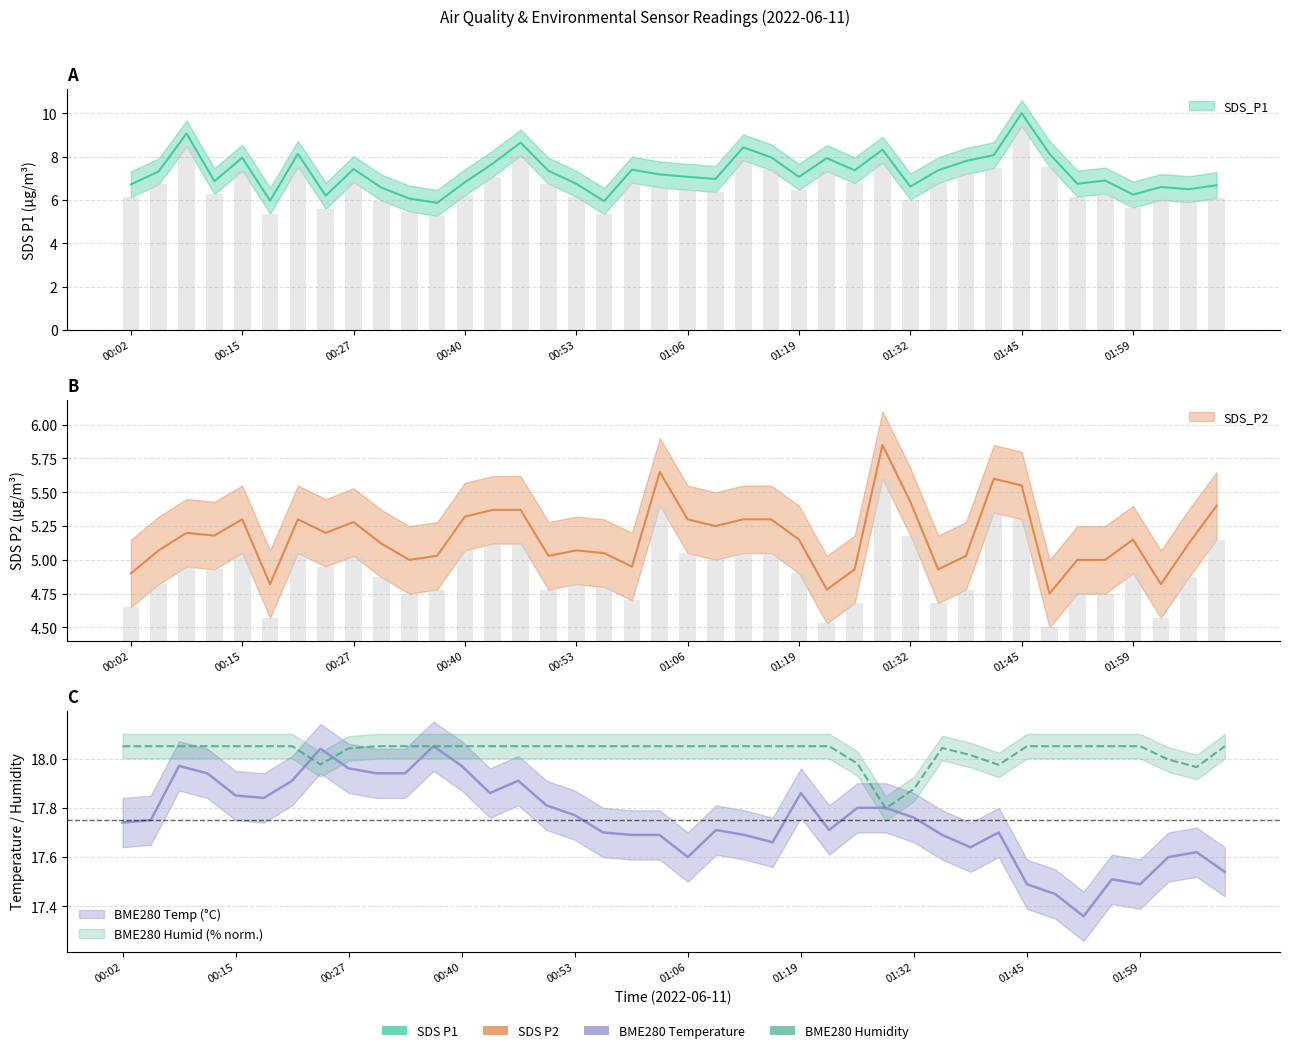

What is the total value across all series at 00:37?

47.0